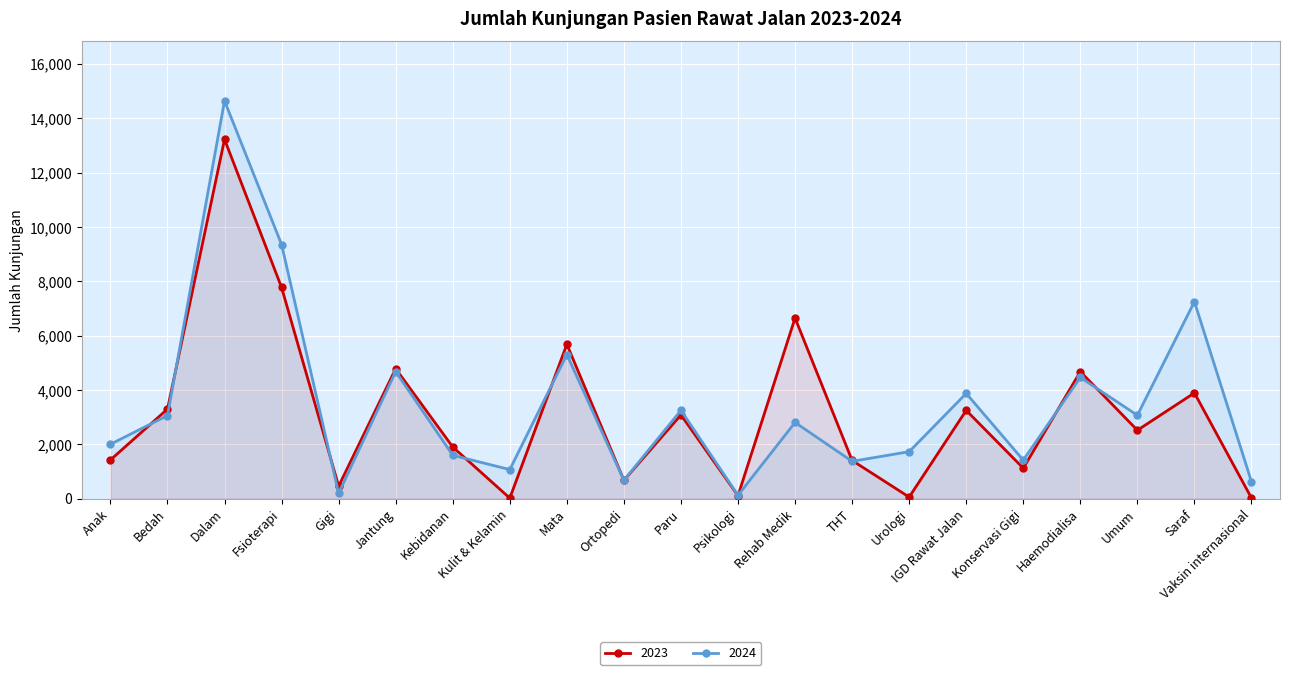

What is the label of the 13th point from the left?

Rehab Medik